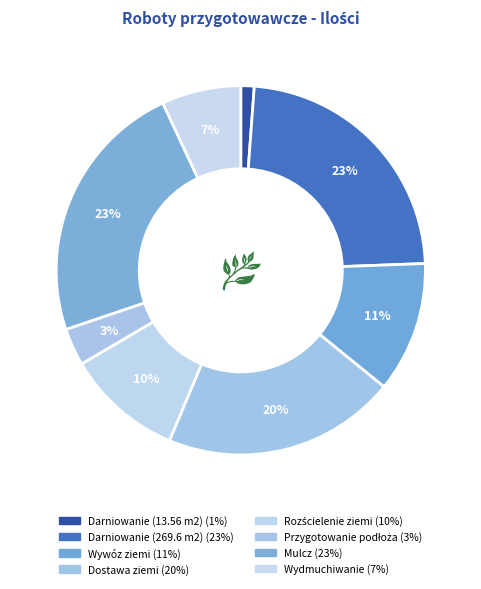

How much of the chart is everything except Wywóz ziemi?

88.5%